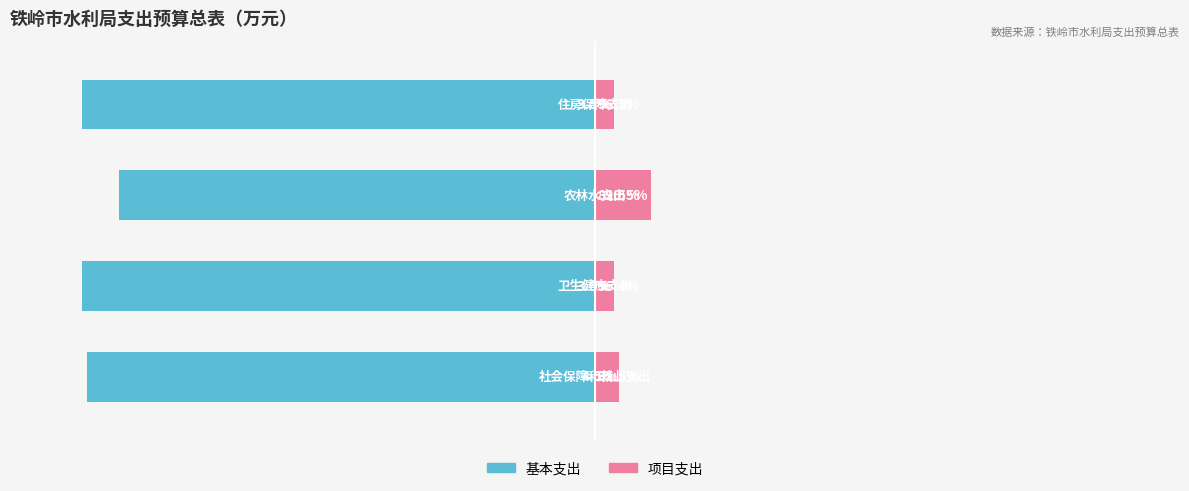

What is the maximum value shown in the chart?

10.5